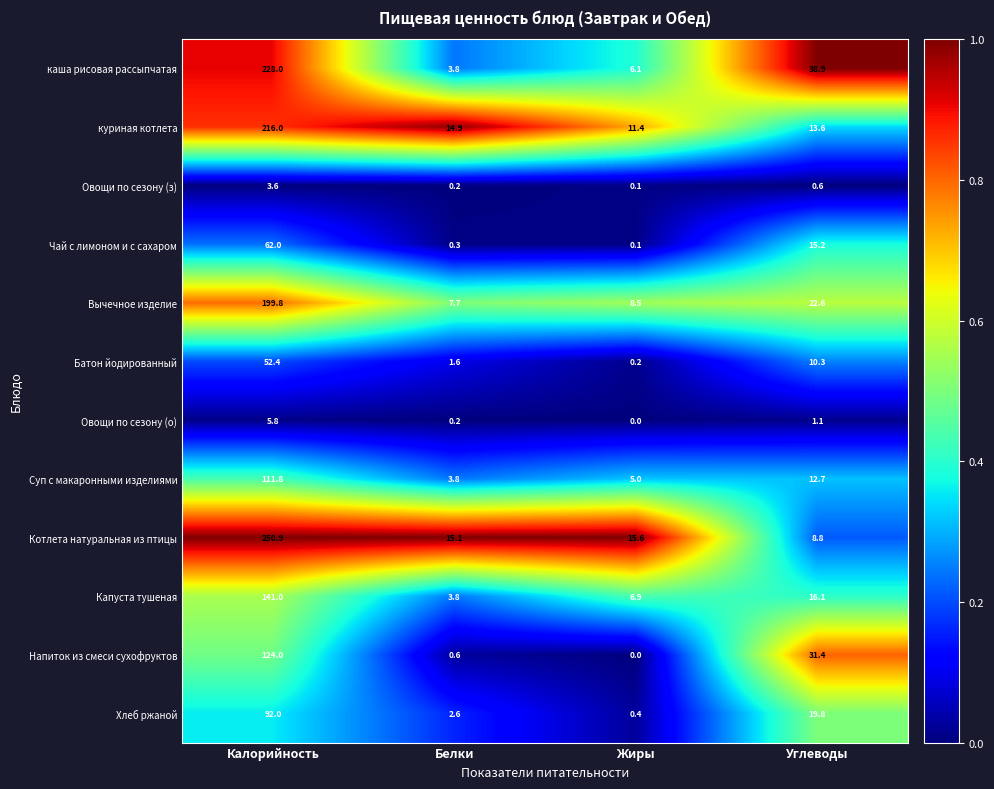

True or false: Вычечное изделие has a value of 11.4 at Жиры.

False